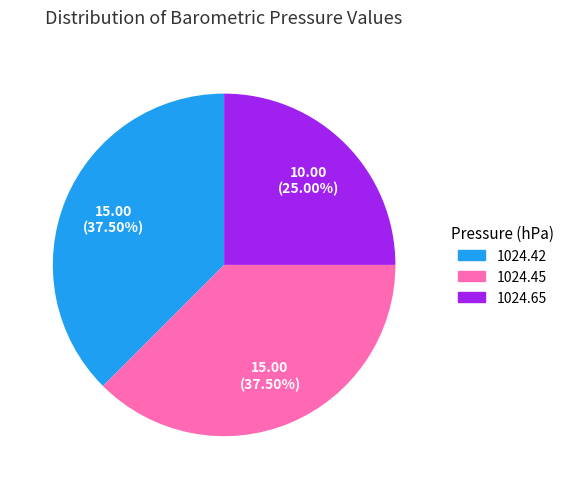

Between 1024.42 and 1024.65, which is larger?

1024.42